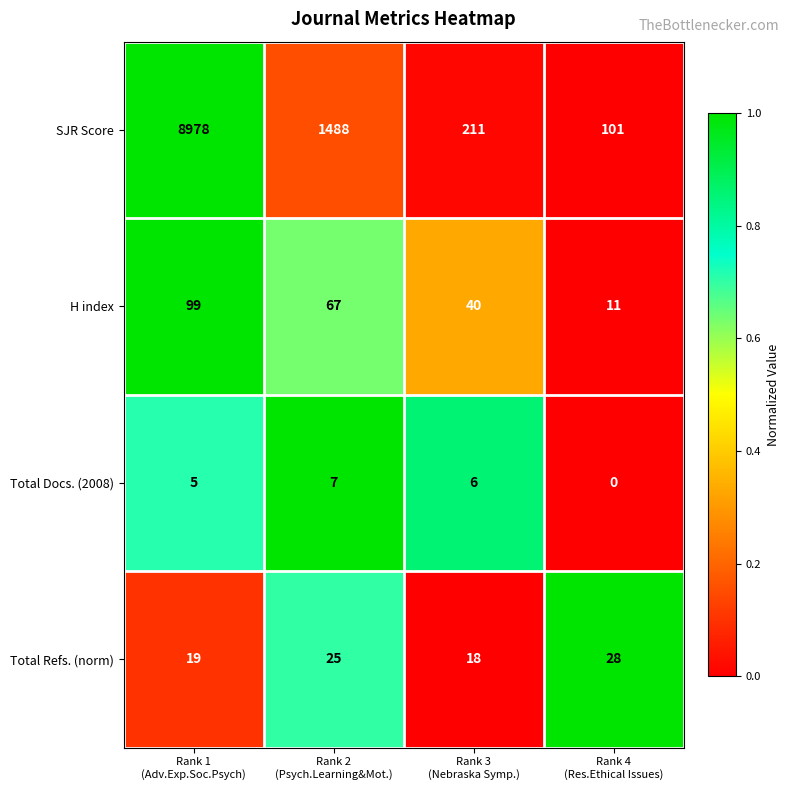

Which series has the widest spread of values?

SJR Score